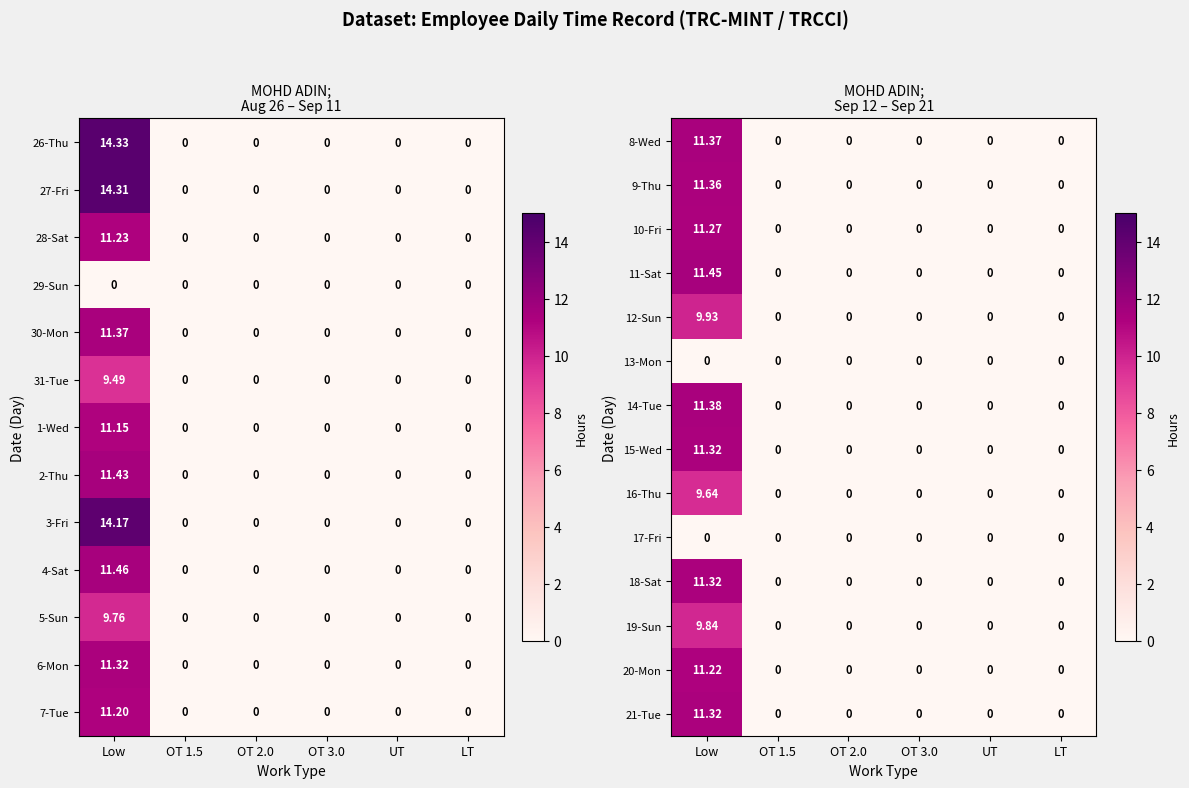

How many values in the 9-Thu series exceed 0?

1